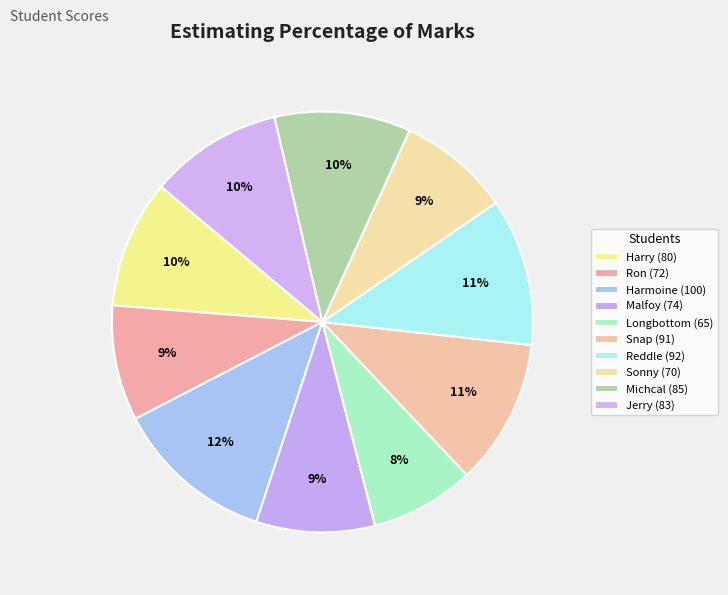

Does Malfoy represent more than half of the total?

No